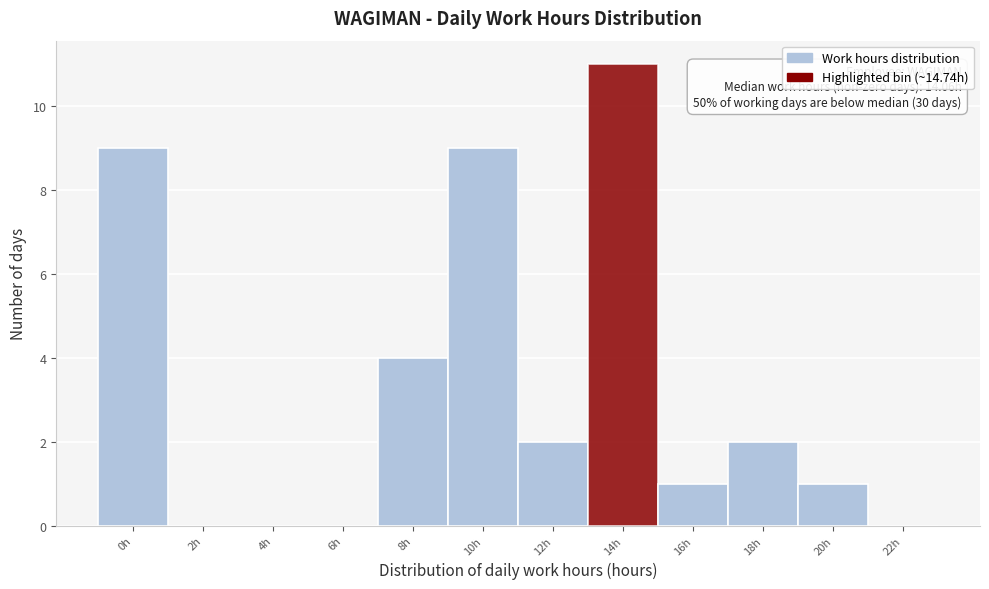

Reading left to right, transcribe all the data shown in this chart.

0h=9	2h=0	4h=0	6h=0	8h=4	10h=9	12h=2	14h=11	16h=1	18h=2	20h=1	22h=0